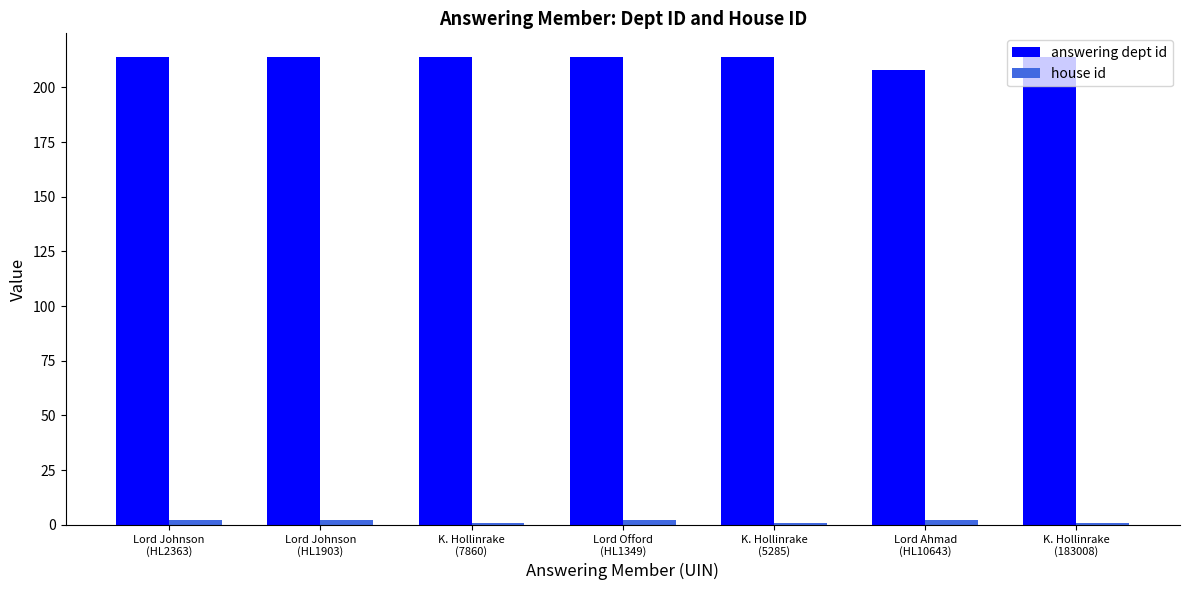

At how many categories does at least one series exceed 12?

7